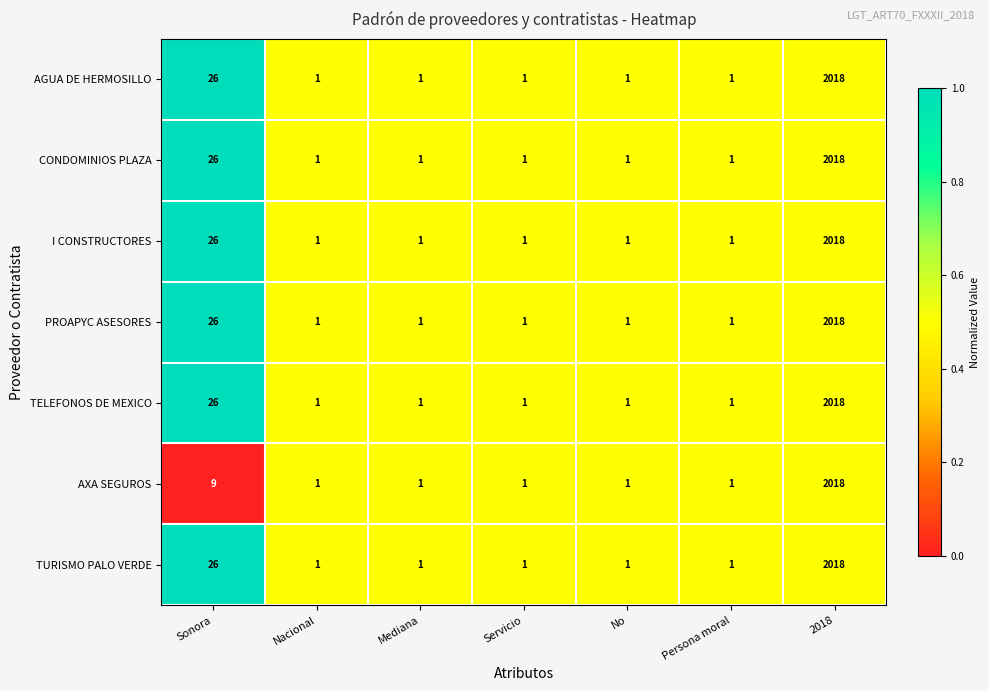

What is the highest value of the AXA SEGUROS series?

2018